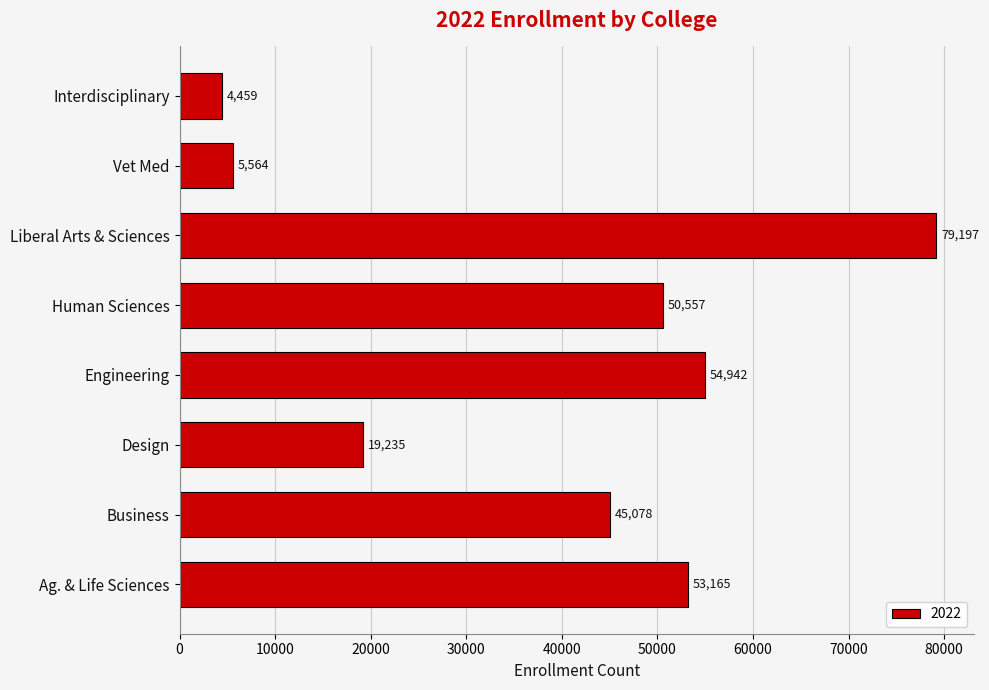

What is the change in value from Ag. & Life Sciences to Vet Med?

-47601